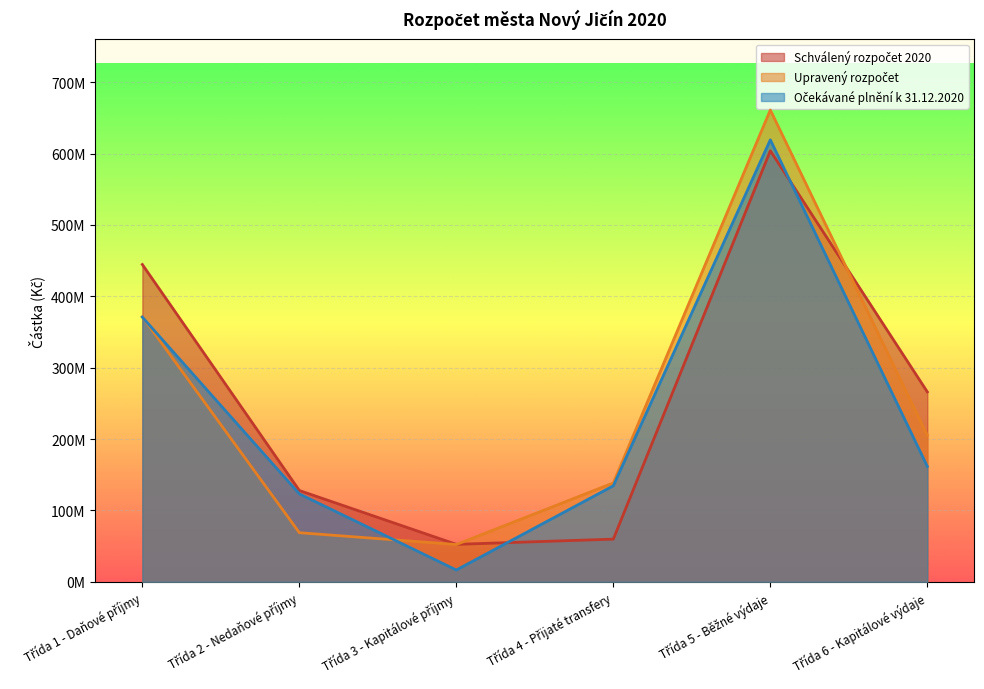

Which series ends up on top after the final intersection of Schválený rozpočet 2020 and Očekávané plnění k 31.12.2020?

Schválený rozpočet 2020